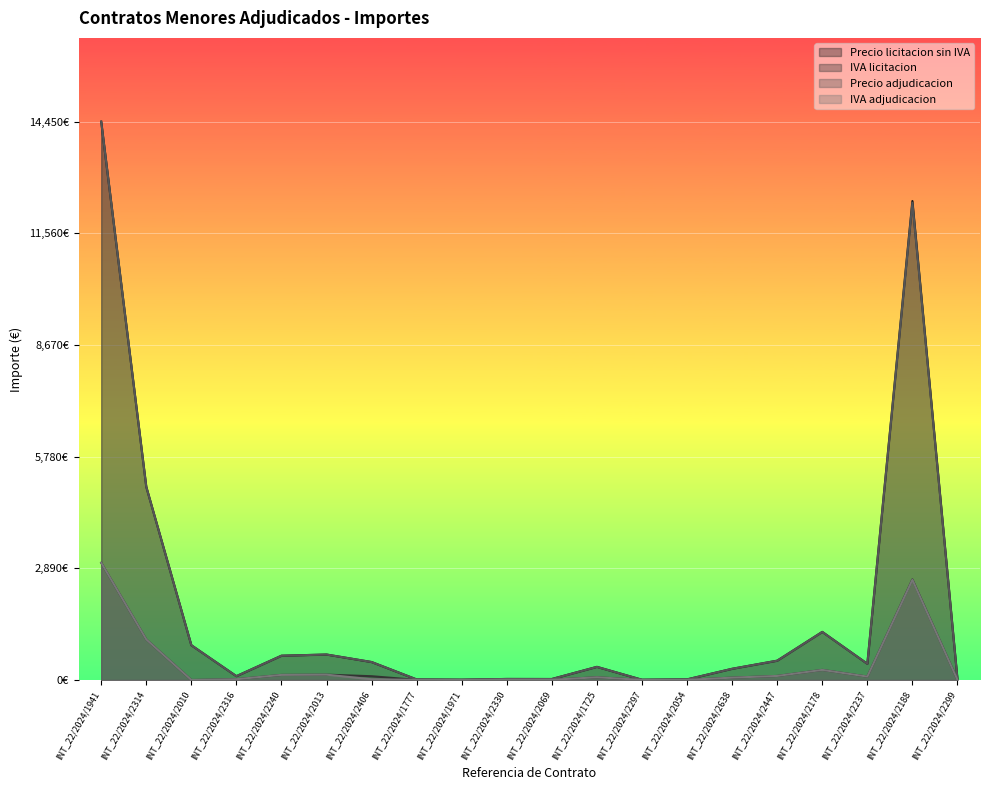

True or false: IVA adjudicacion and IVA licitacion cross at least once.

True